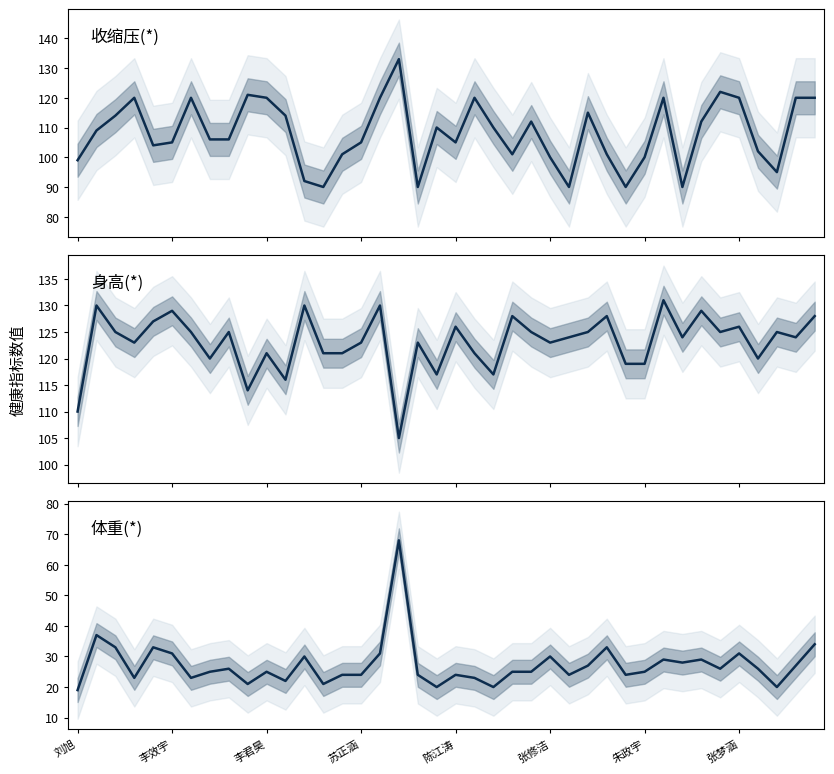

Which series has the widest spread of values?

体重(*)